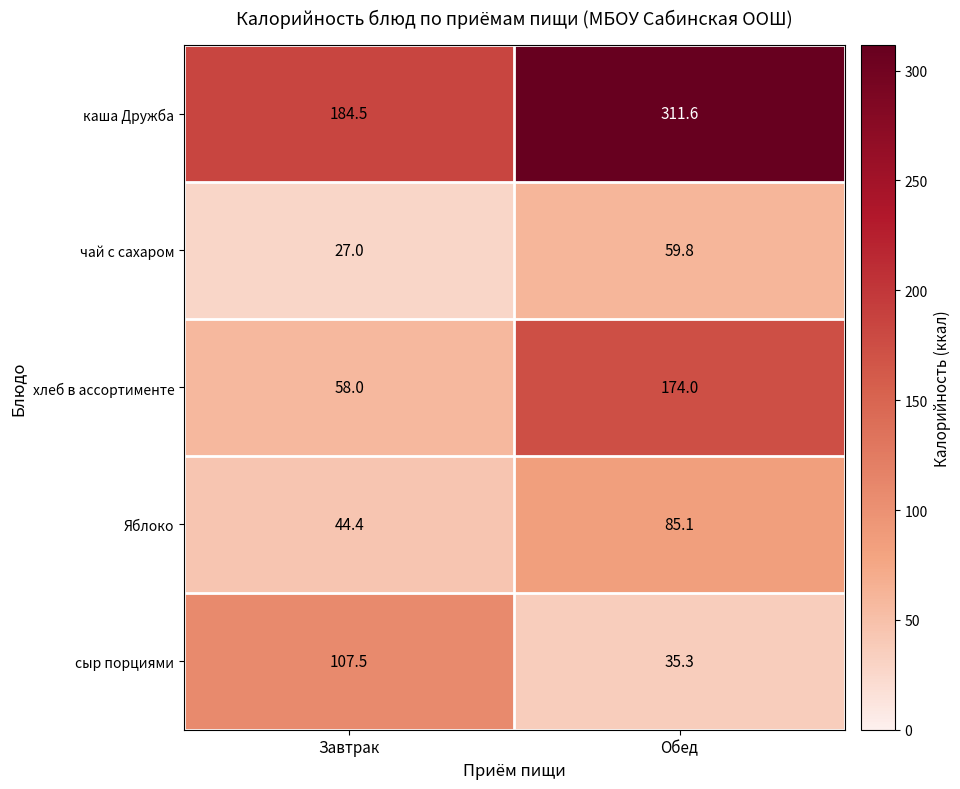

The value of каша Дружба at Завтрак is 184.5. True or false?

True